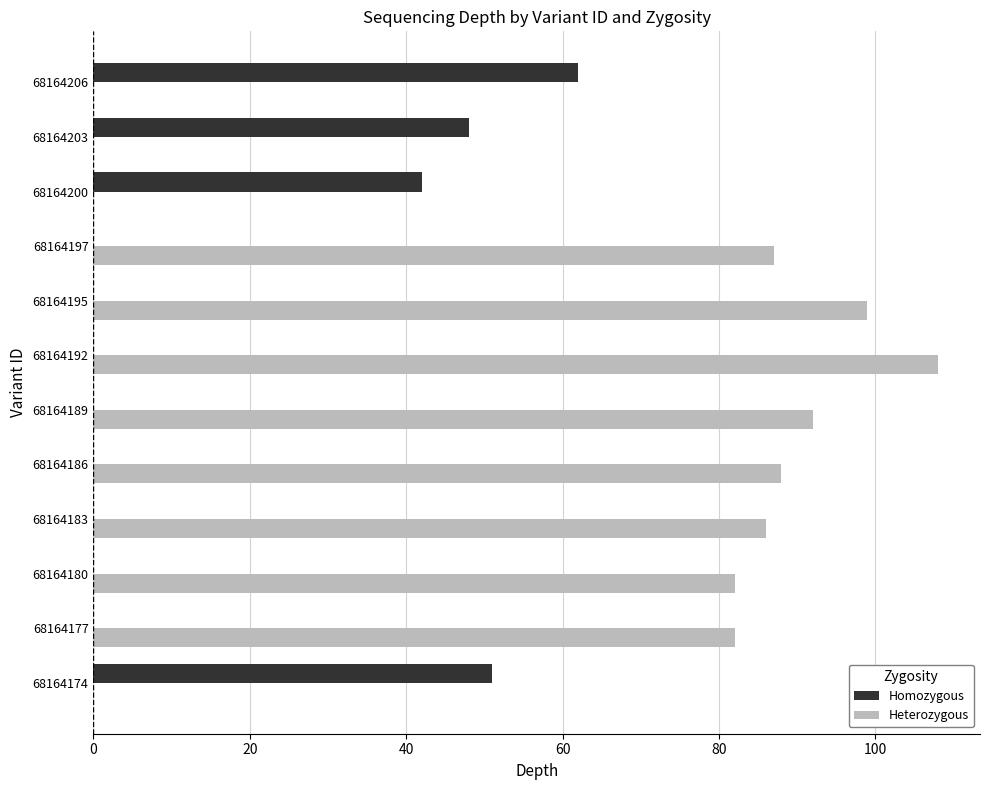

The value of Heterozygous at 68164180 is 82. True or false?

True